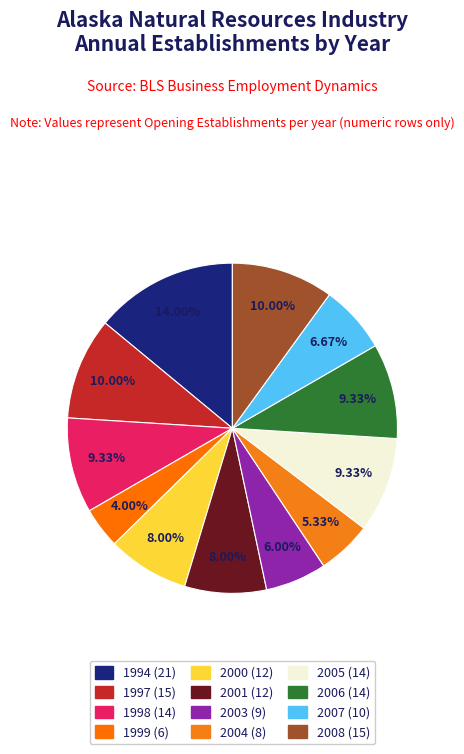

Which category has the smallest portion of the pie?

1999